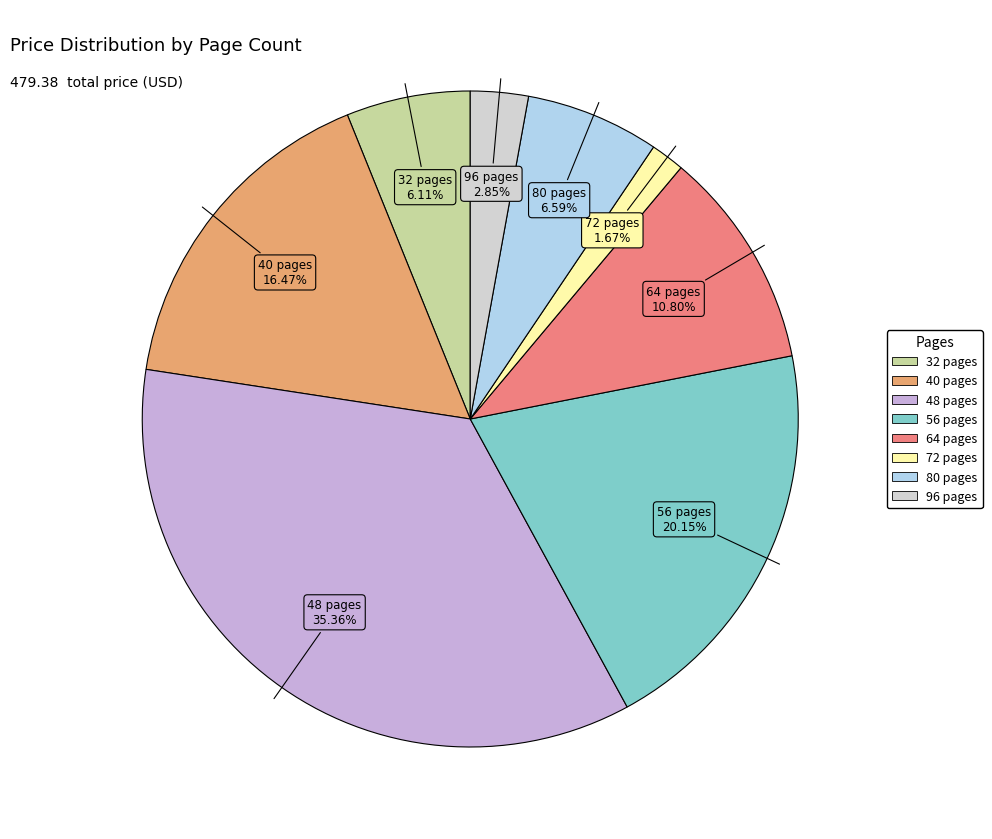

Is the sum of 80 pages and 40 pages greater than half?

No